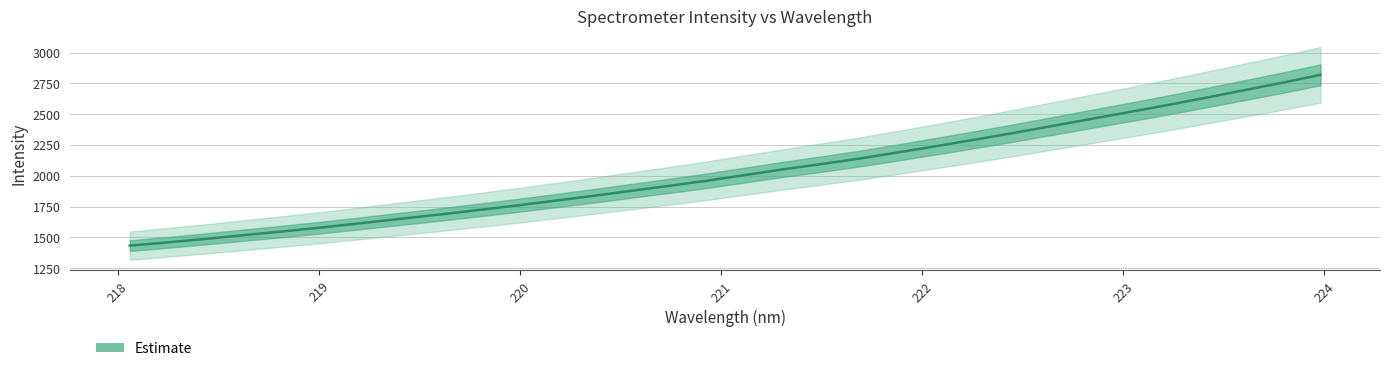

How many distinct data groups are displayed?

1